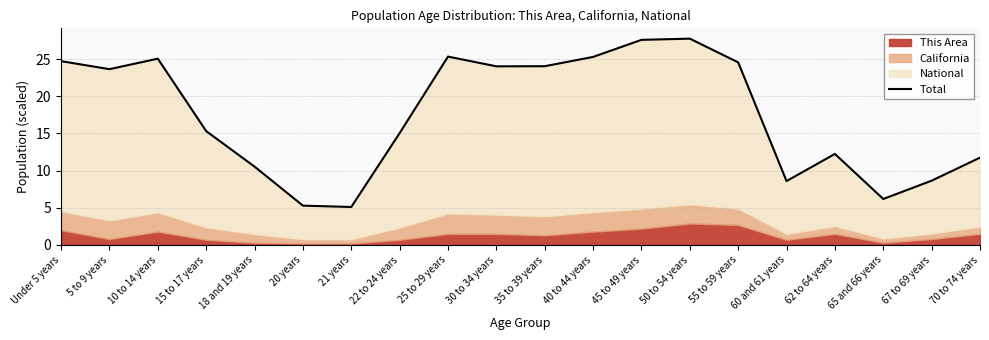

Which category has the lowest value across all series?

21 years